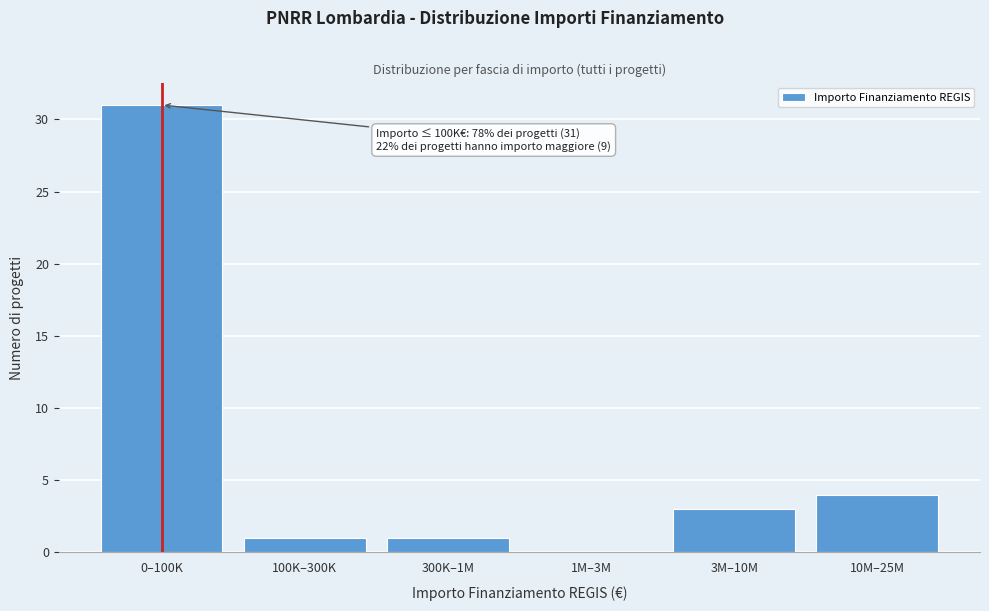

Reading left to right, what are all the values shown in this chart?

0–100K=31	100K–300K=1	300K–1M=1	1M–3M=0	3M–10M=3	10M–25M=4